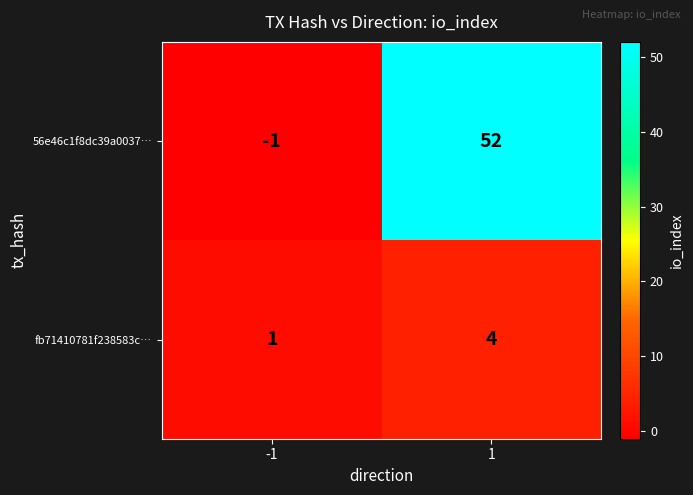

Reading right to left, list all the values displayed in this chart.

56e46c1f8dc39a0037…: 52	-1
fb71410781f238583c…: 4	1